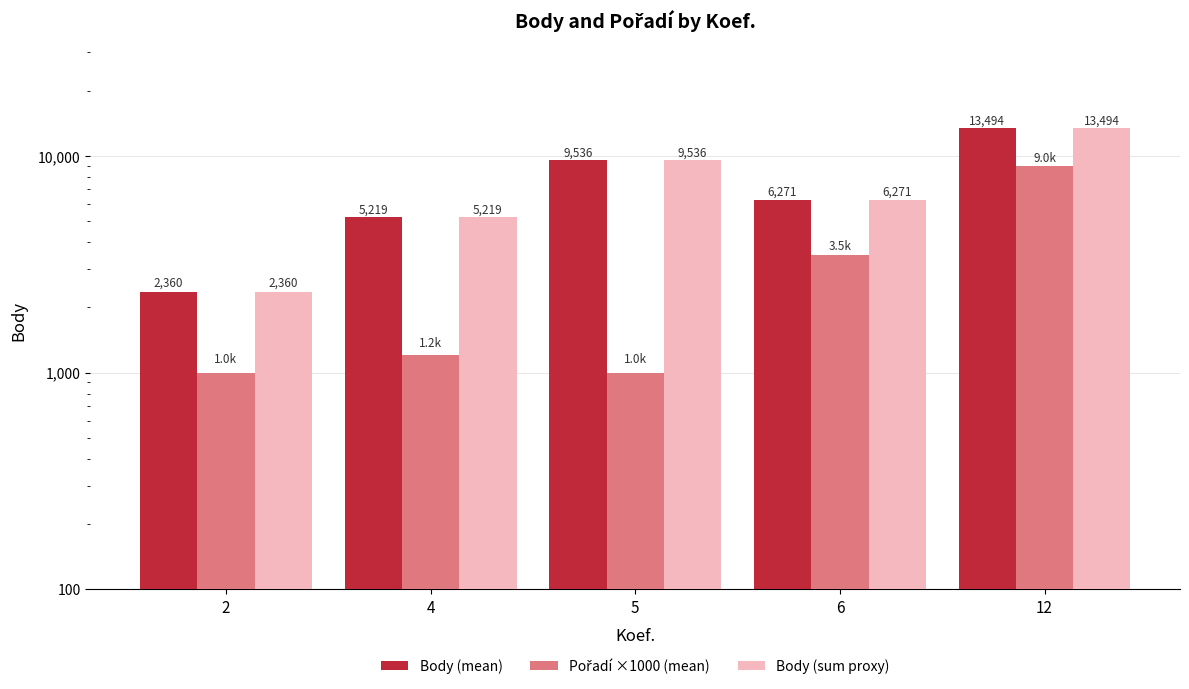

How many bars are there in total?

15